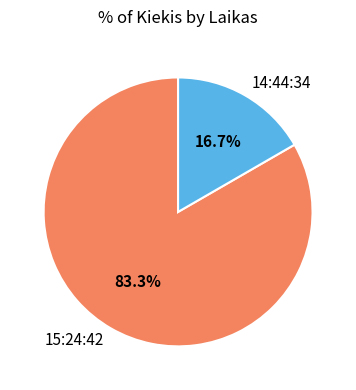

To the nearest percent, what is the average slice percentage?

50%